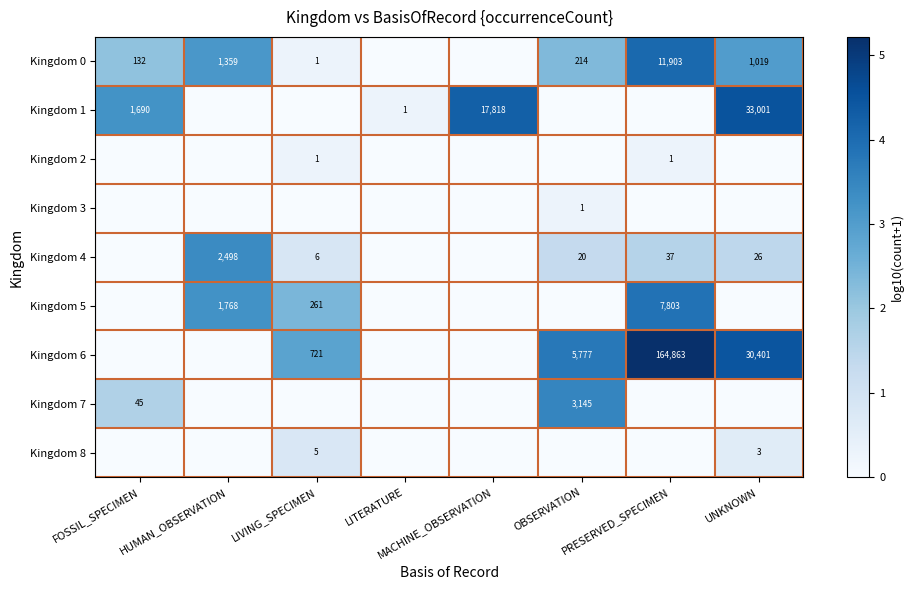

The value of Kingdom 4 at FOSSIL_SPECIMEN is -1.3. True or false?

False